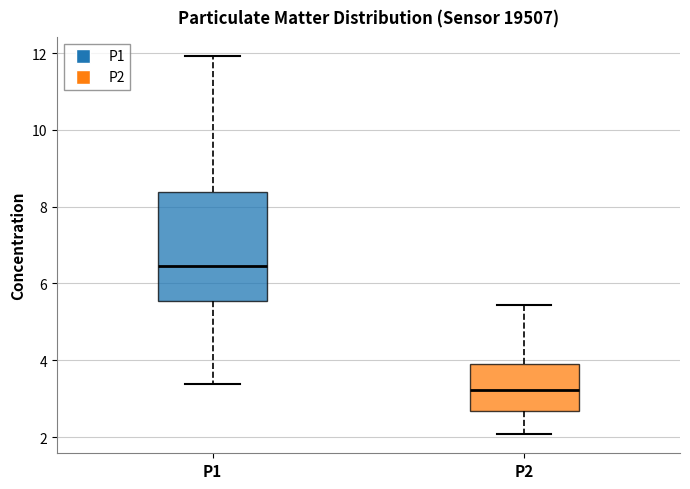

Which box's median line is the highest?

P1